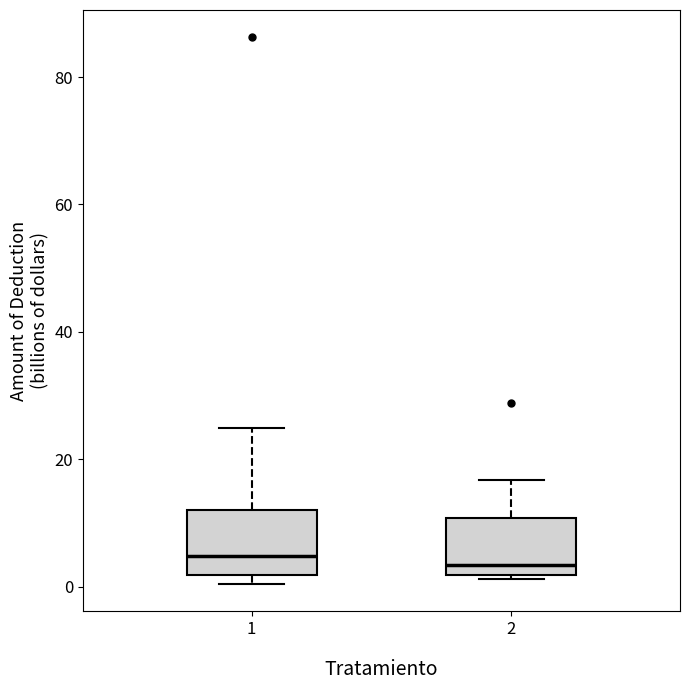

Where does the median line of the box at x = 2 sit on the y-axis? The values are not printed on the chart, so give them approximately, as read against the axis.

4